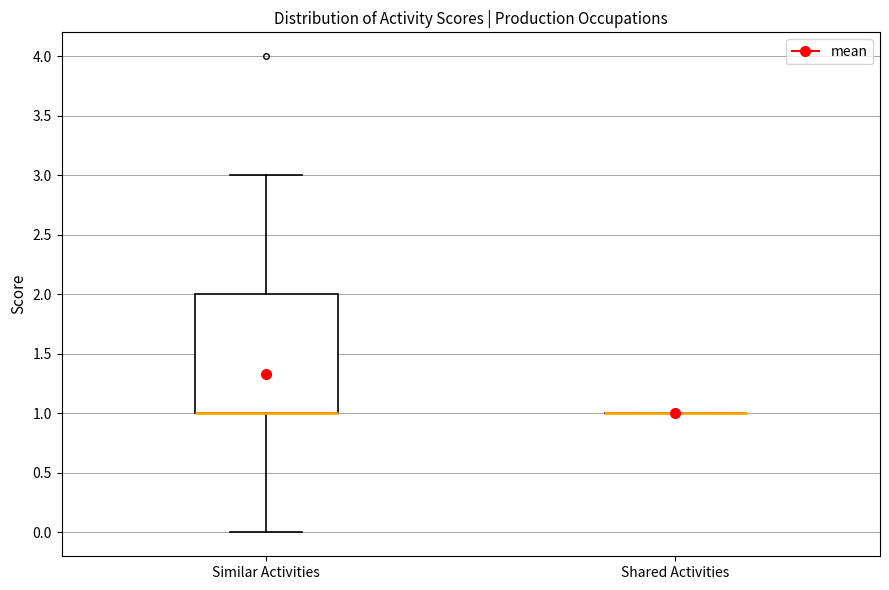

Comparing the boxes themselves (not the whiskers), which one is the tallest?

Similar Activities